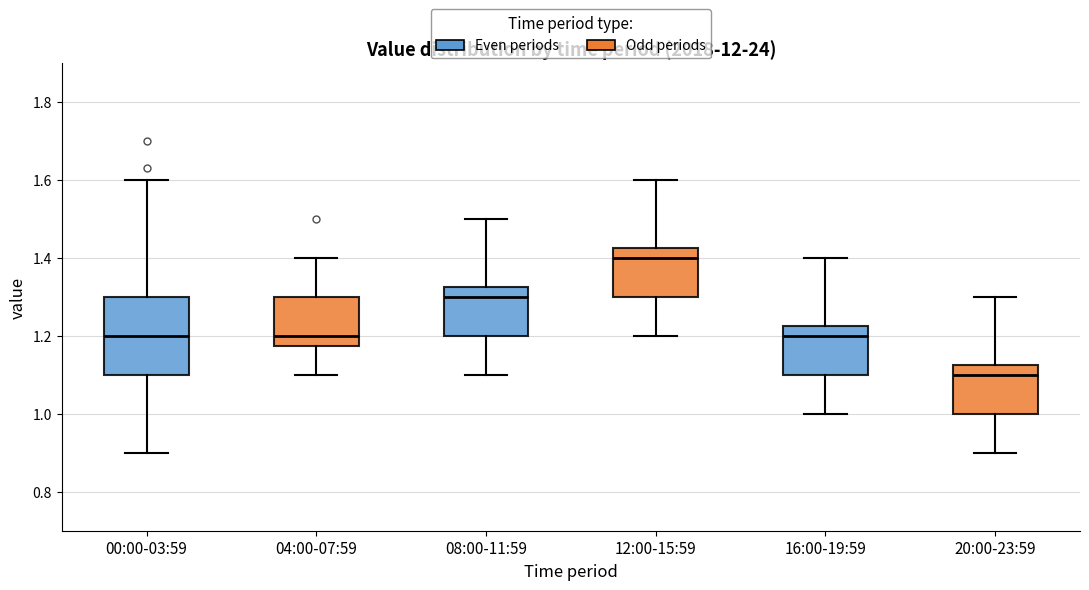

Reading left to right, read every box against the y-axis: the position of its median line, the range the box covers, and the ends of its whiskers. The values are not printed on the chart, so give them approximately, as read against the axis.

00:00-03:59: median 1.20, box 1.10 to 1.30, whiskers 0.90 to 1.60
04:00-07:59: median 1.20, box 1.18 to 1.30, whiskers 1.10 to 1.40
08:00-11:59: median 1.30, box 1.20 to 1.32, whiskers 1.10 to 1.50
12:00-15:59: median 1.40, box 1.30 to 1.42, whiskers 1.20 to 1.60
16:00-19:59: median 1.20, box 1.10 to 1.22, whiskers 1.00 to 1.40
20:00-23:59: median 1.10, box 1.00 to 1.12, whiskers 0.90 to 1.30